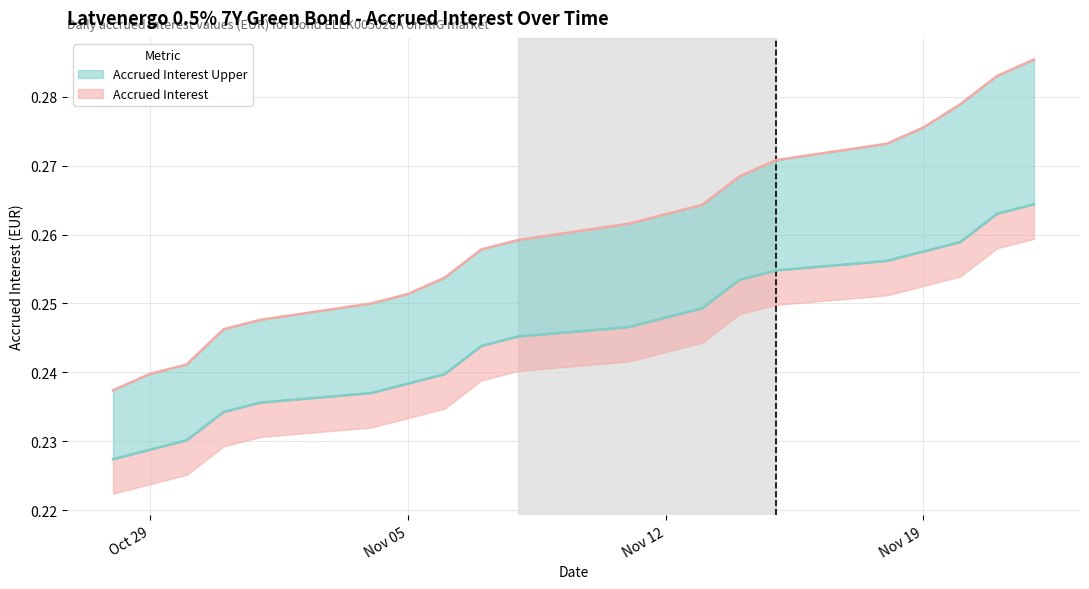

What are all the series names shown in the legend?

Accrued Interest, Accrued Interest Upper